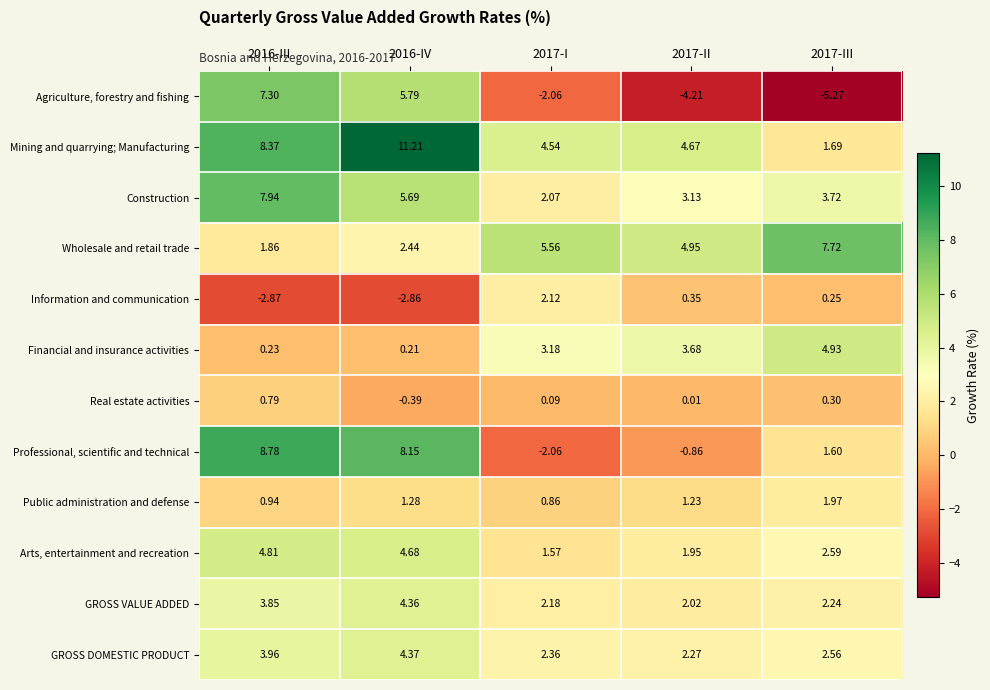

List the series in order of their peak value, lowest first.

Real estate activities, Public administration and defense, Information and communication, GROSS VALUE ADDED, GROSS DOMESTIC PRODUCT, Arts, entertainment and recreation, Financial and insurance activities, Agriculture, forestry and fishing, Wholesale and retail trade, Construction, Professional, scientific and technical, Mining and quarrying; Manufacturing